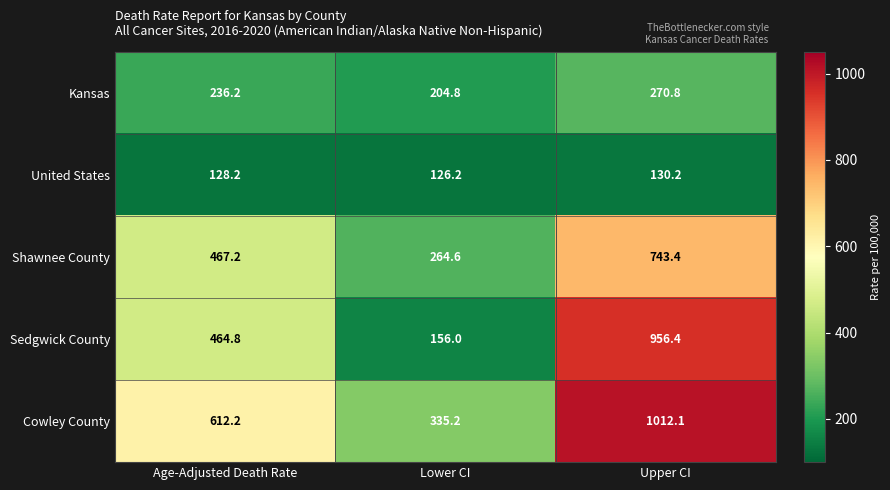

What is the spread (max minus min) of values at Age-Adjusted Death Rate?

484.0